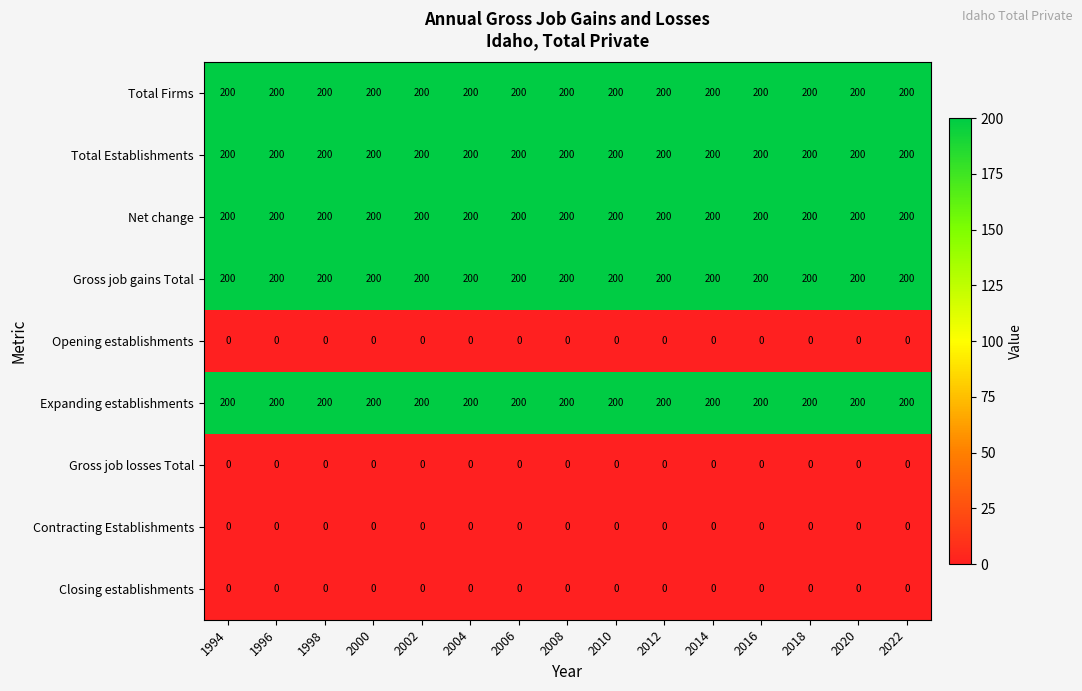

The value of Total Firms at 2002 is 200. True or false?

True